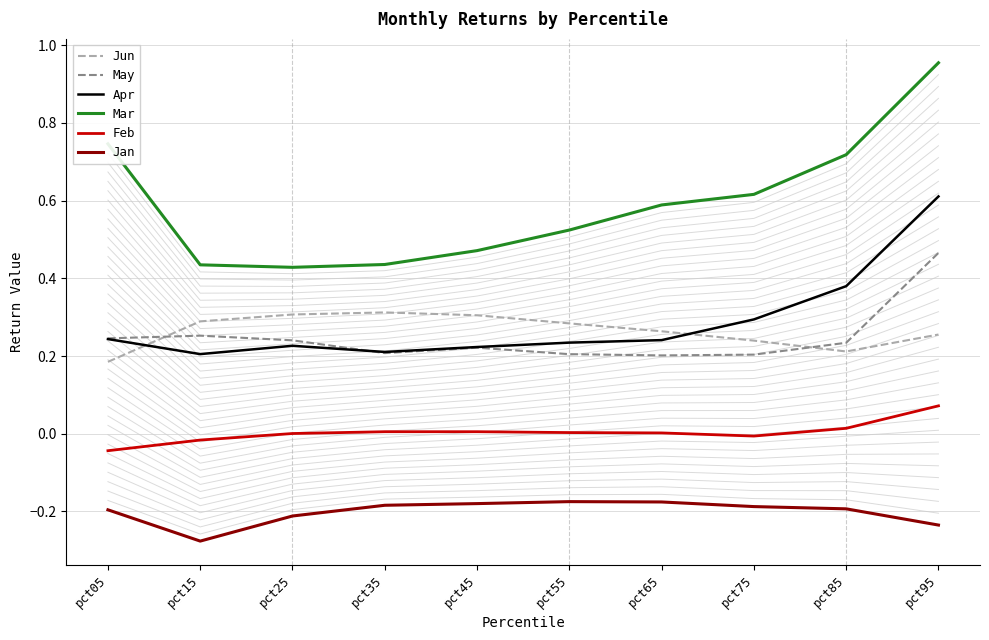

Which series has the largest total across all categories?

Mar